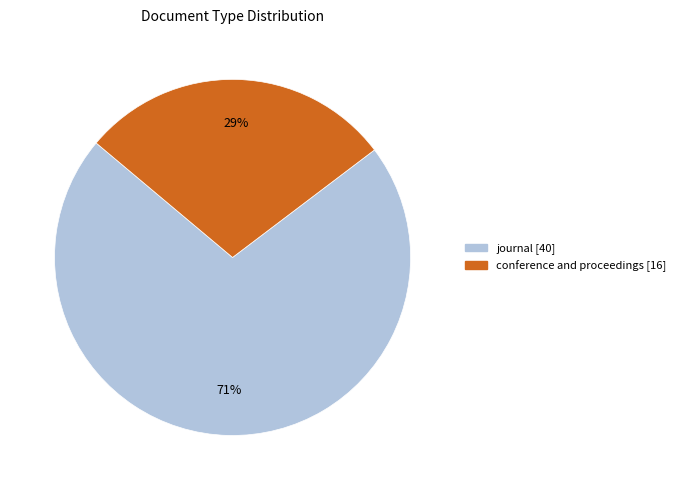

Which slice is the largest?

journal